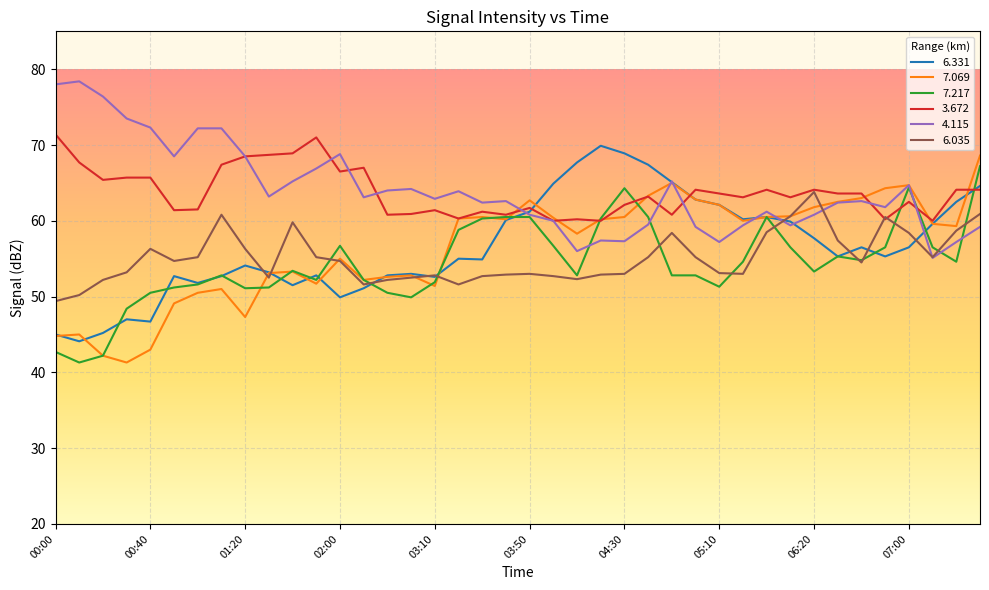

What is the minimum value for 6.035?

49.4